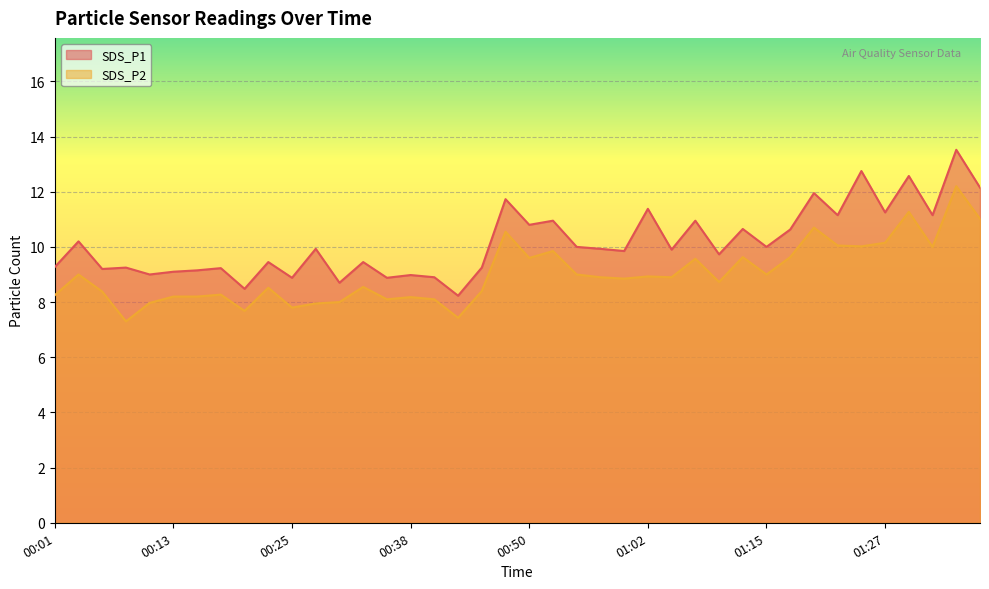

Which has a higher value, 00:23 or 00:55?

00:55